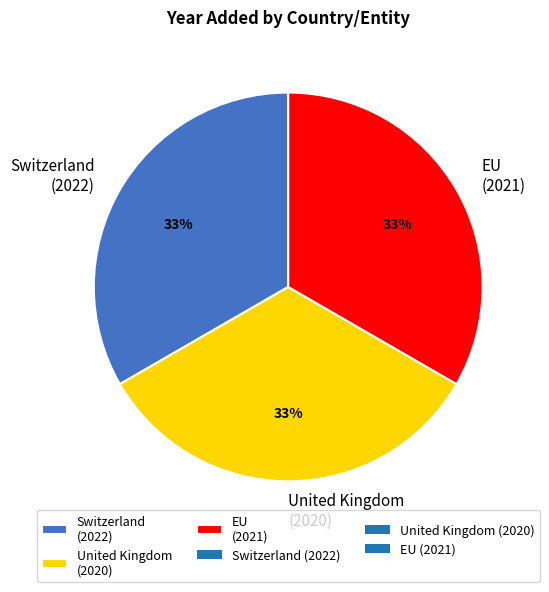

Approximately how many times larger is the value at Switzerland (2022) compared to United Kingdom (2020)?

1.0